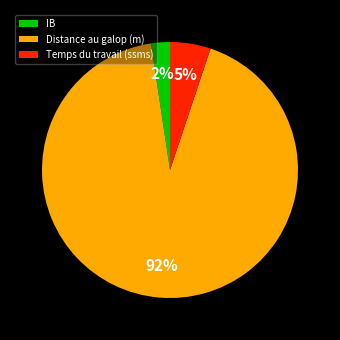

What percentage is the Temps du travail (ssms) slice, to the nearest percent?

5%